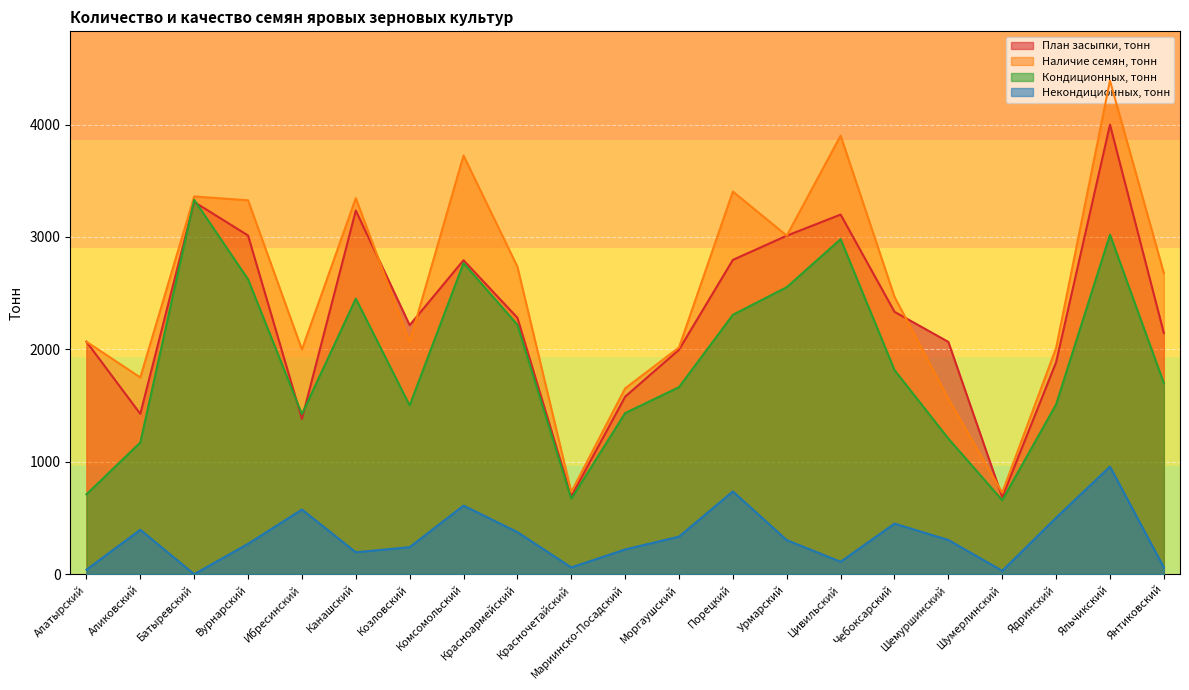

Which series has the largest range (max minus min)?

Наличие семян, тонн